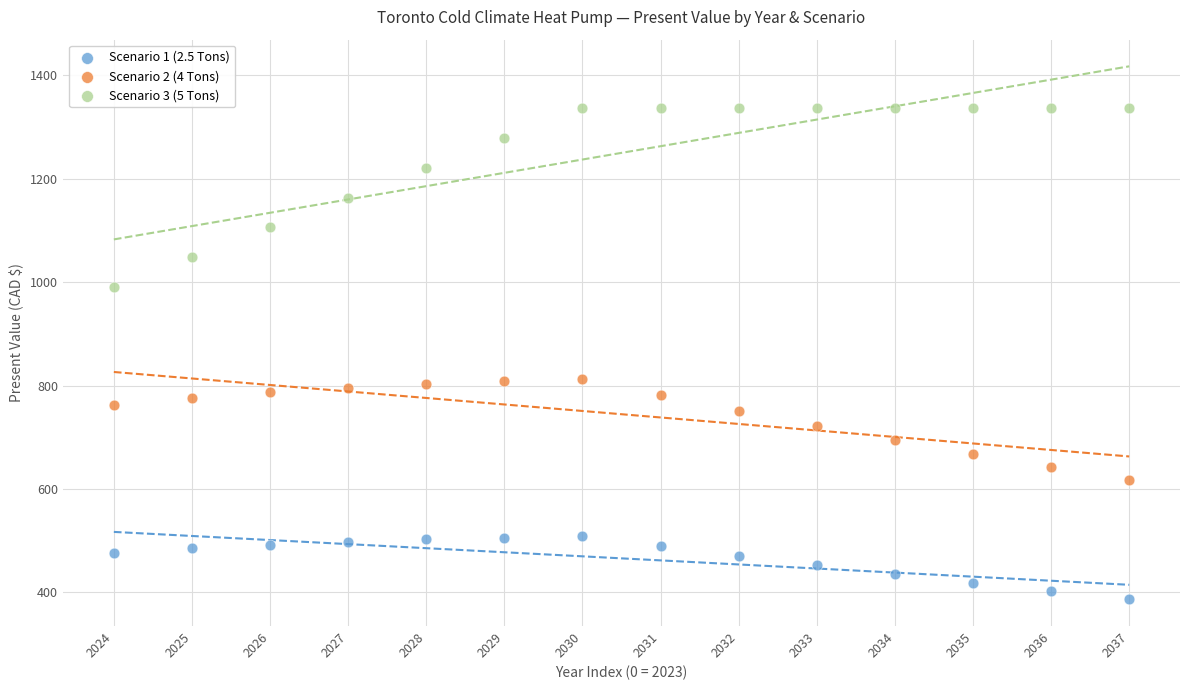

Which series reaches the minimum Y coordinate?

Scenario 1 (2.5 Tons)